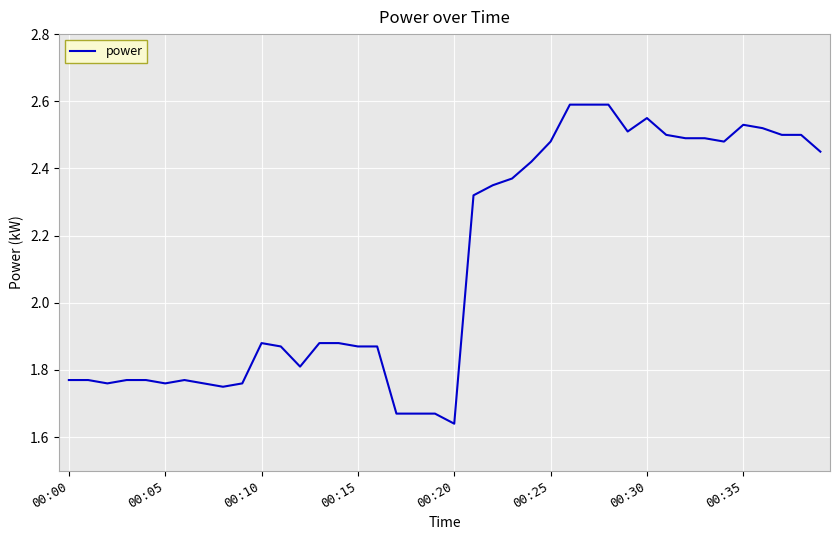

True or false: there are more than 1 points higher than both neighbors.

True